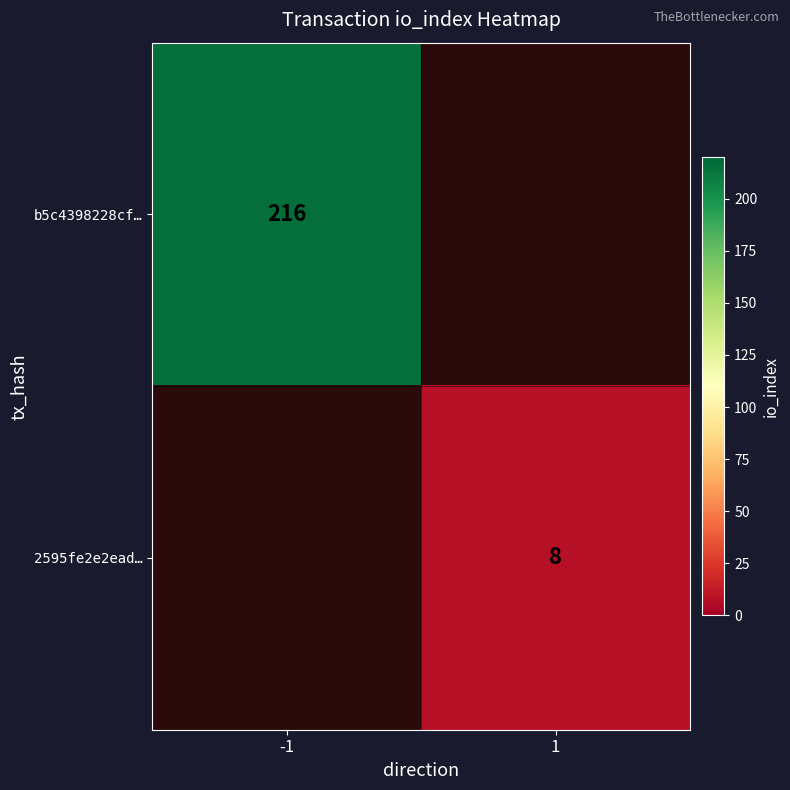

At -1, list the series in order from largest to smallest.

b5c4398228cf…, 2595fe2e2ead…